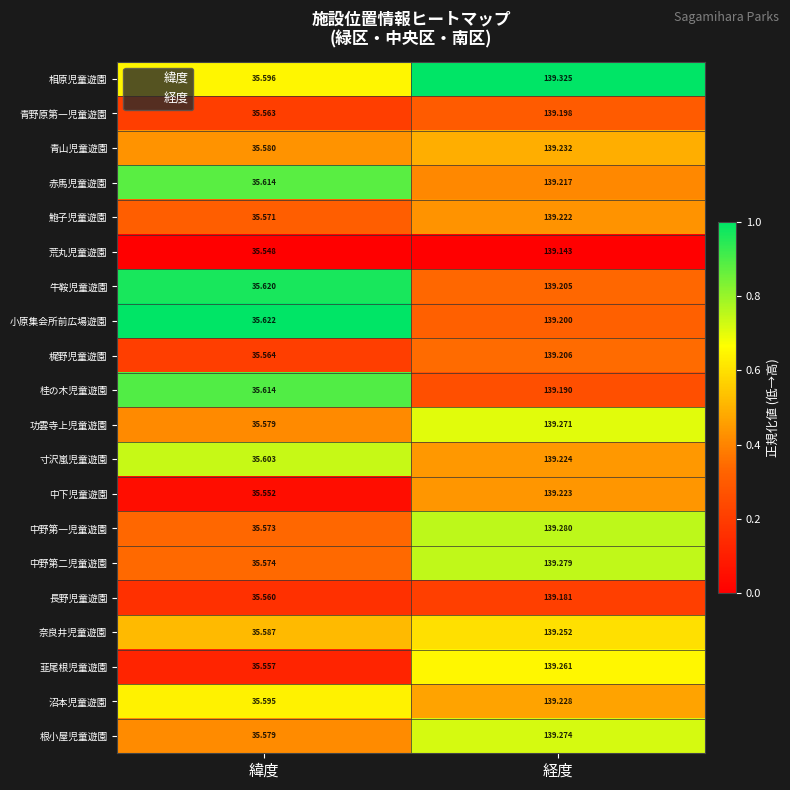

Which series has the largest range (max minus min)?

相原児童遊園